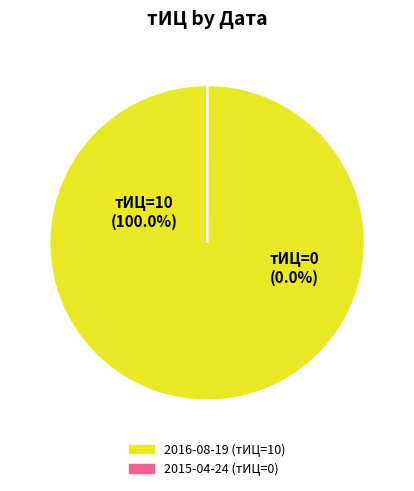

To the nearest percent, what is the combined percentage of 2016-08-19 and 2015-04-24?

100%